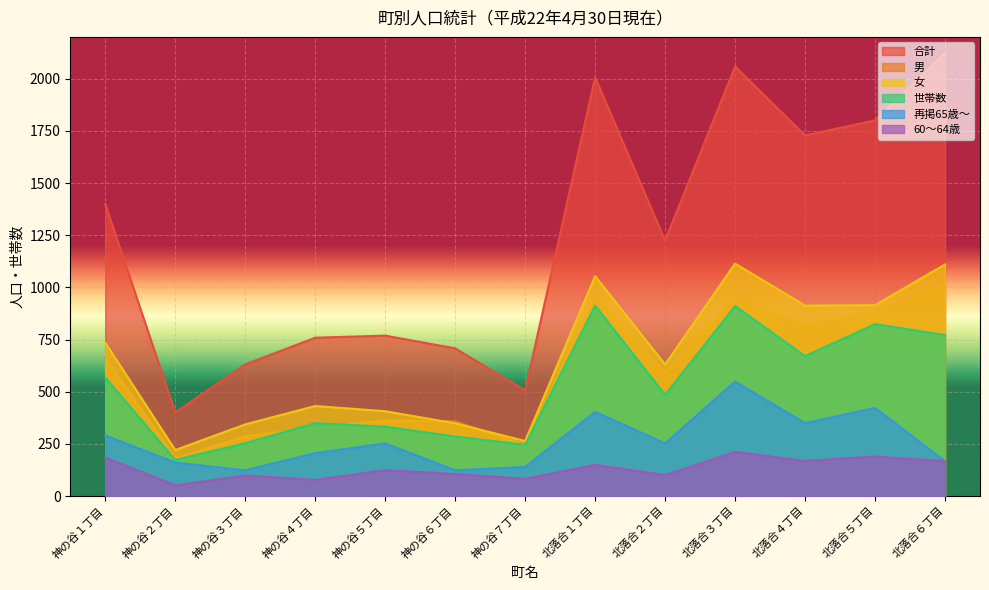

Is the value of 60～64歳 at 北落合６丁目 greater than the value of 世帯数 at 北落合６丁目?

No